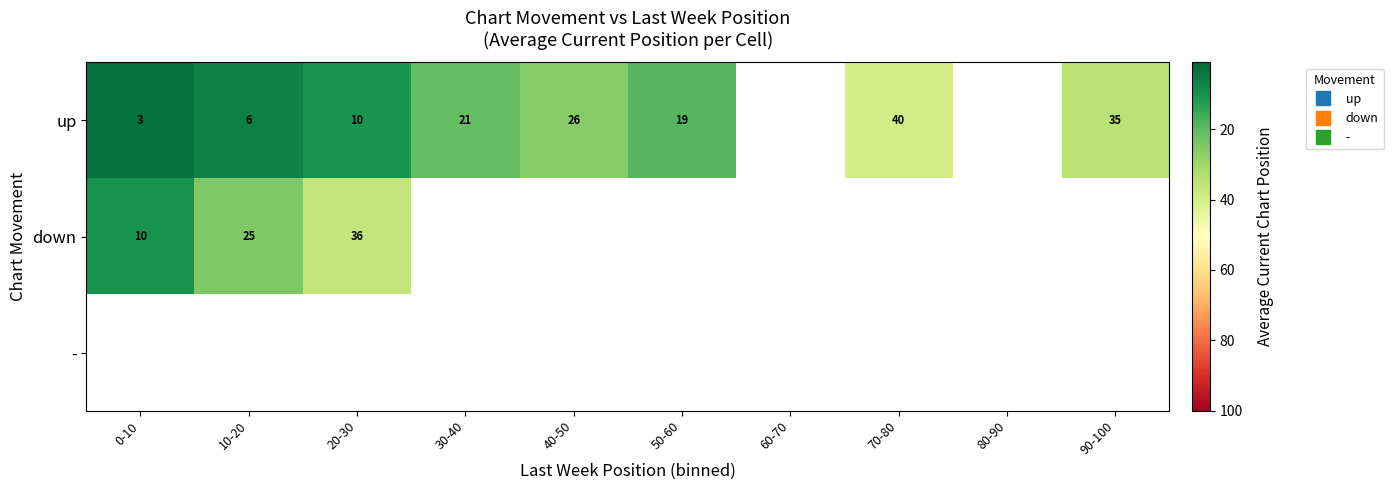

At which label does down reach its peak?

20-30